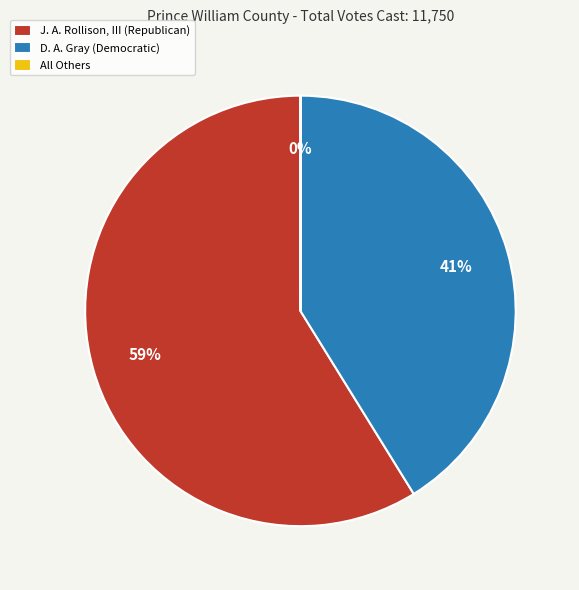

Which slice is the largest?

J. A. Rollison, III (Republican)